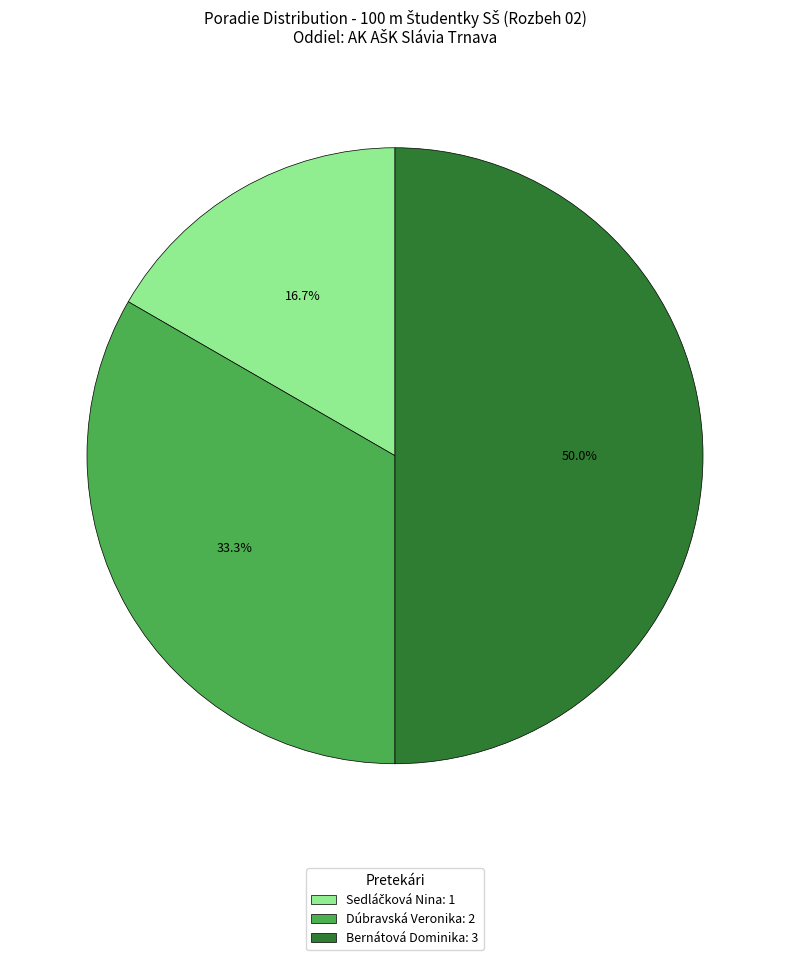

How many segments does this pie chart have?

3